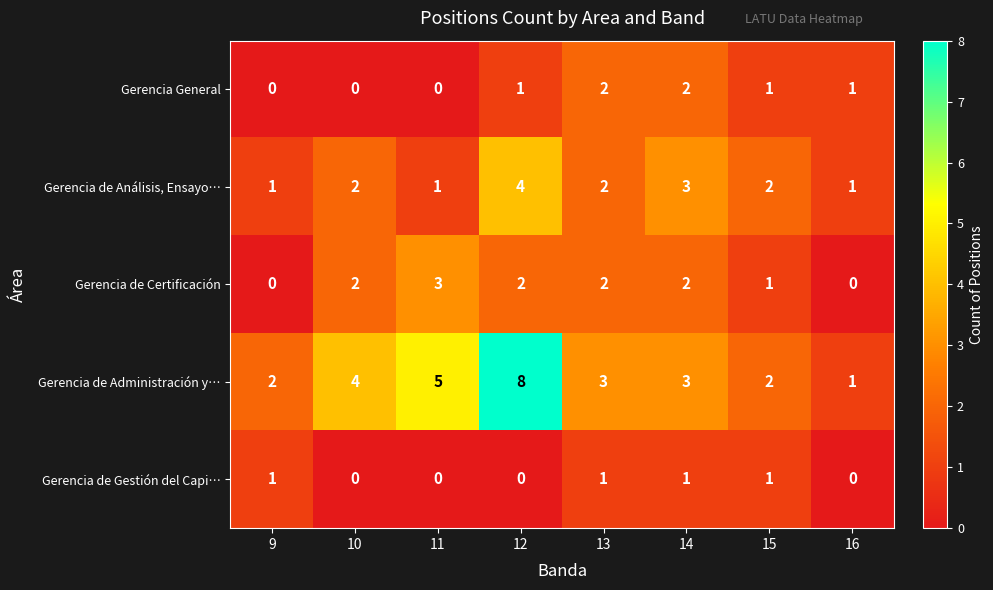

How many Gerencia de Gestión del Capi… values are between 0 and 1?

8